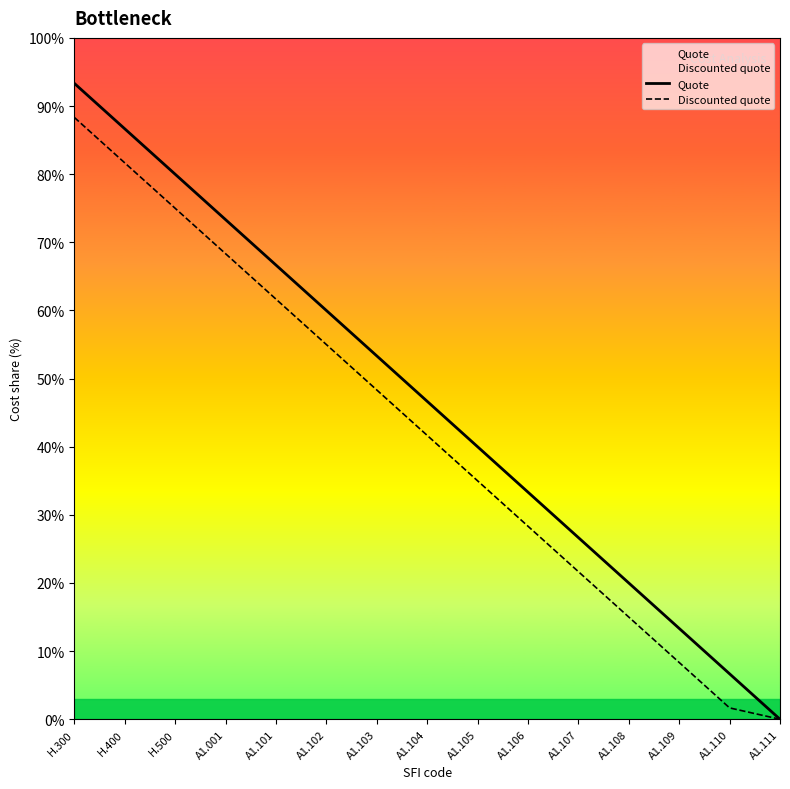

Reading right to left, transcribe all the data shown in this chart.

Quote: A1.111=0.0	A1.110=0.1	A1.109=0.1	A1.108=0.2	A1.107=0.3	A1.106=0.3	A1.105=0.4	A1.104=0.5	A1.103=0.5	A1.102=0.6	A1.101=0.7	A1.001=0.7	H.500=0.8	H.400=0.9	H.300=0.9
Discounted quote: A1.111=0.0	A1.110=0.0	A1.109=0.1	A1.108=0.1	A1.107=0.2	A1.106=0.3	A1.105=0.4	A1.104=0.4	A1.103=0.5	A1.102=0.5	A1.101=0.6	A1.001=0.7	H.500=0.8	H.400=0.8	H.300=0.9